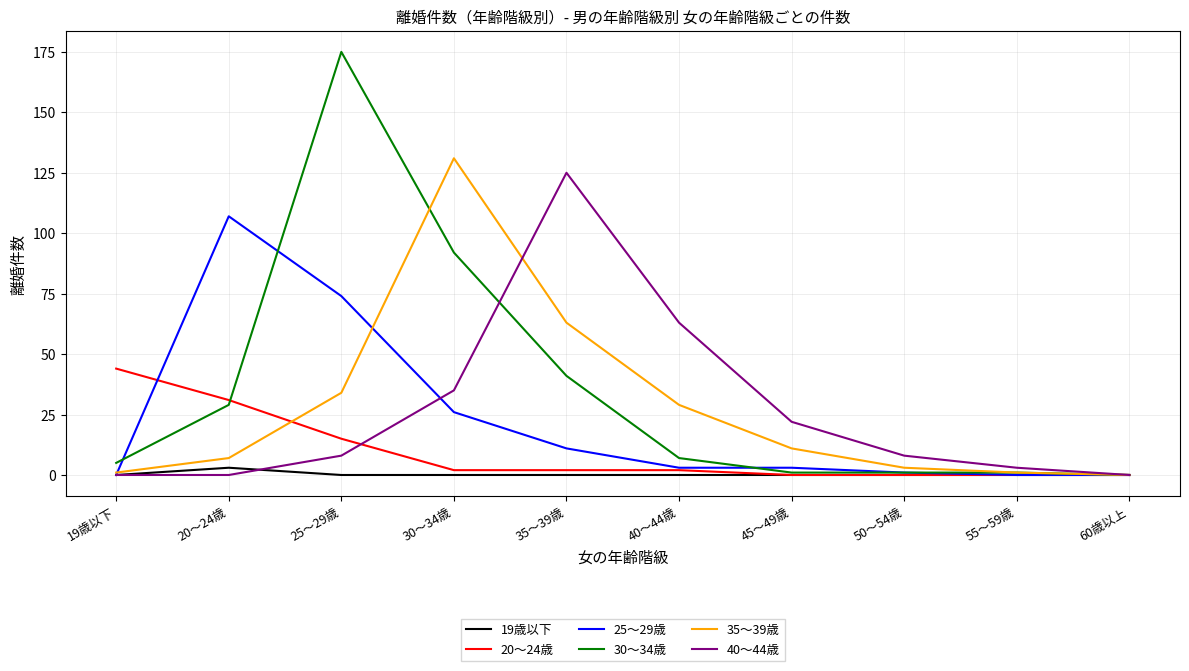

Which series has the largest total across all categories?

30～34歳